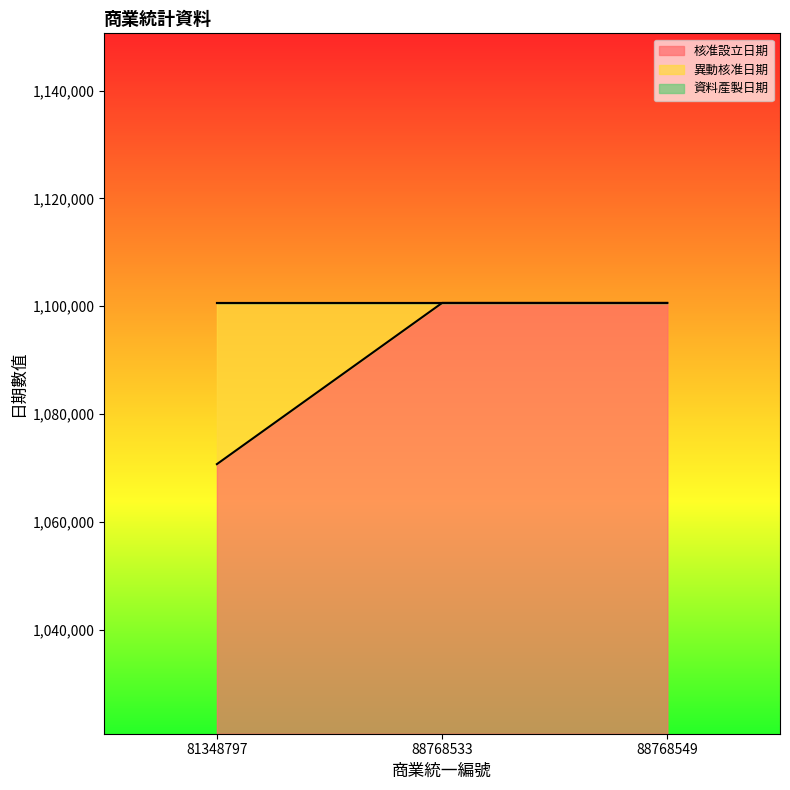

Is the value of 異動核准日期 at 88768533 greater than the value of 資料產製日期 at 88768549?

No